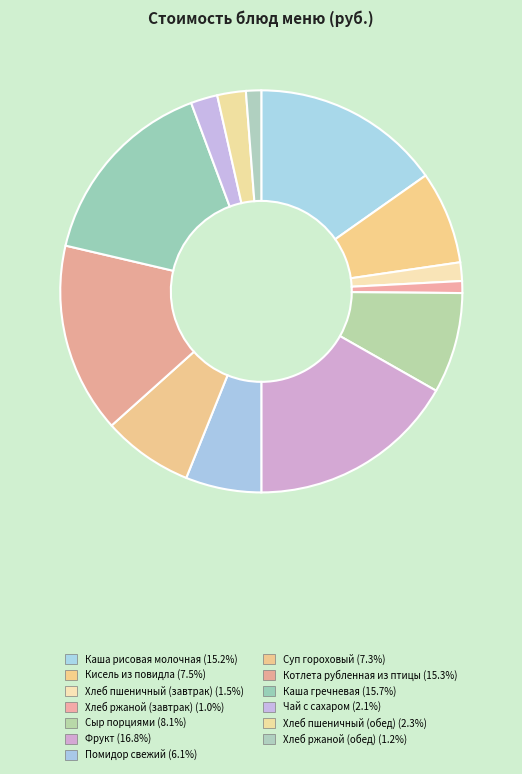

Which slice is the smallest?

Хлеб ржаной (завтрак)